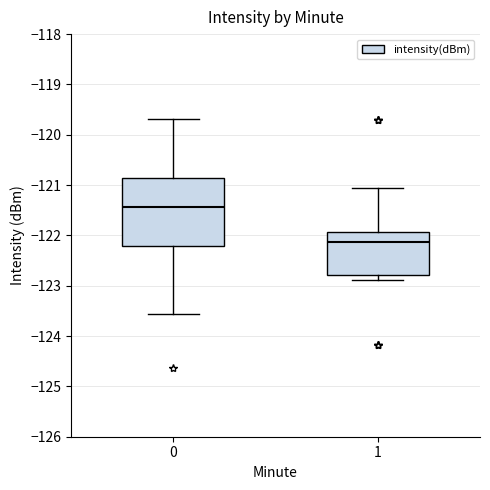

Which box is the tallest, from its lower edge to its upper edge?

0